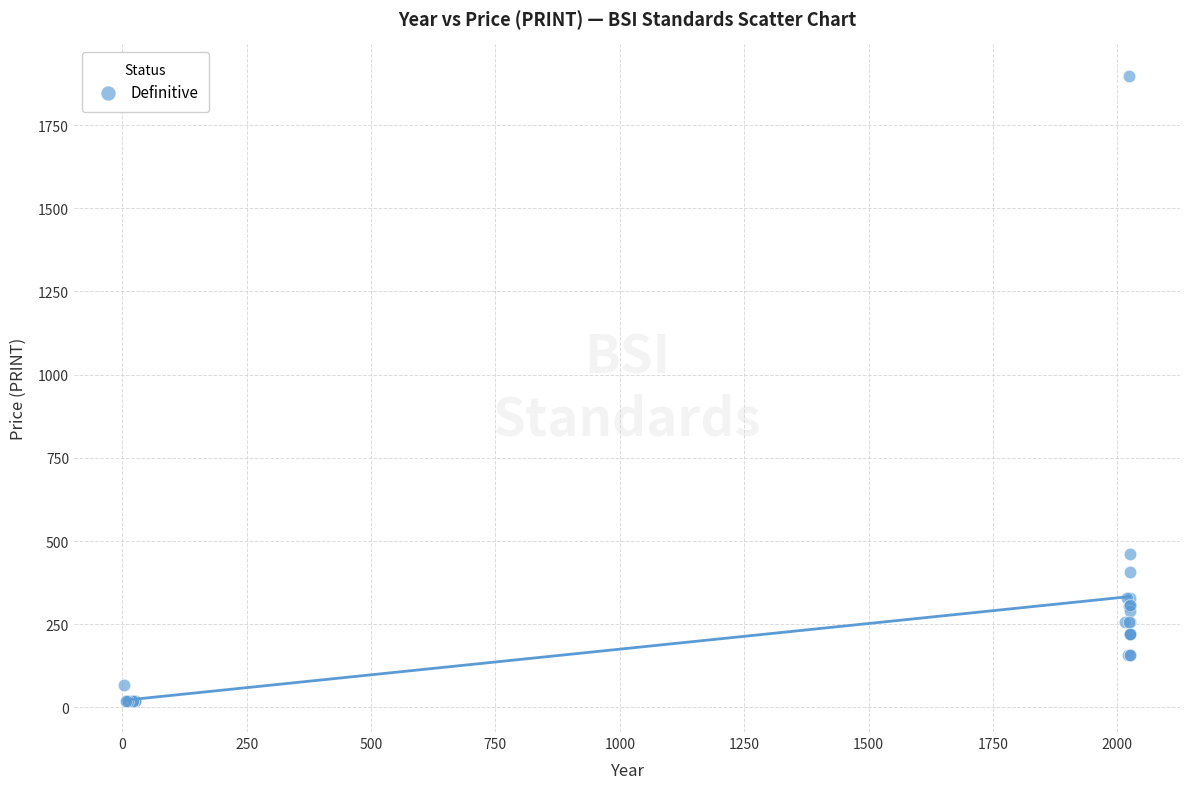

What Y value in the scatter plot is closest to 959?

462